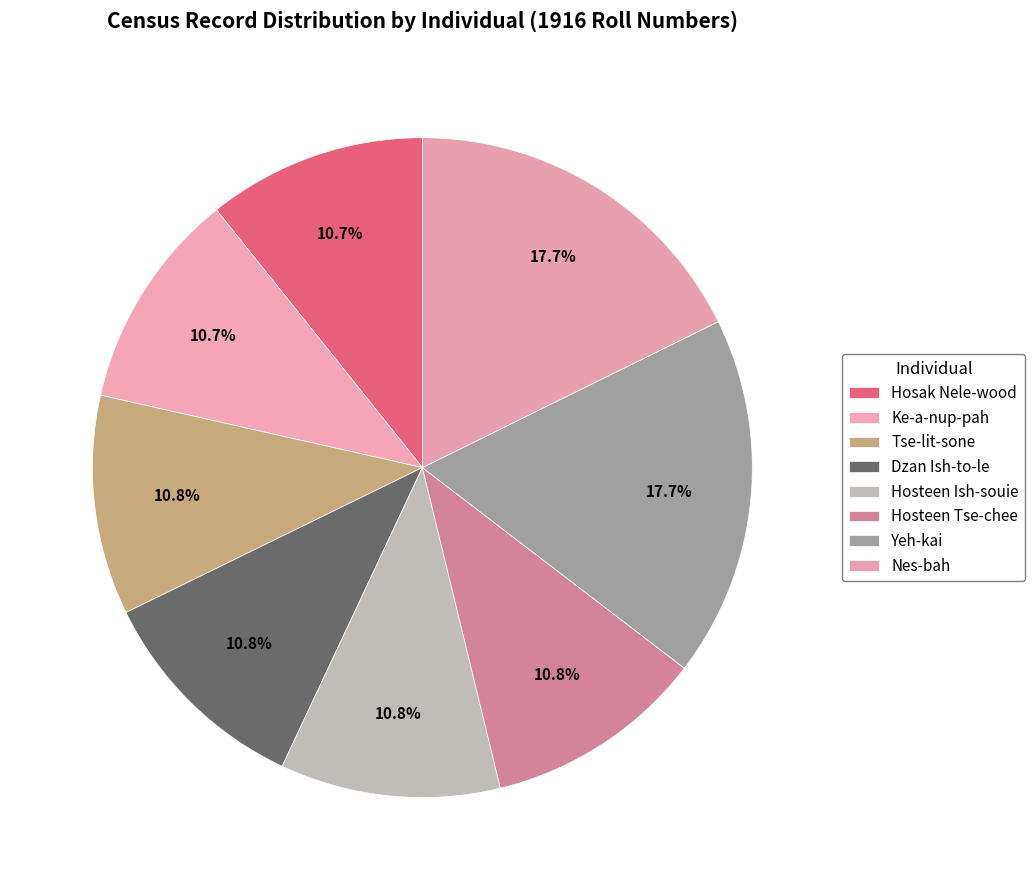

What percentage do Ke-a-nup-pah and Hosteen Ish-souie together represent?

21.5%